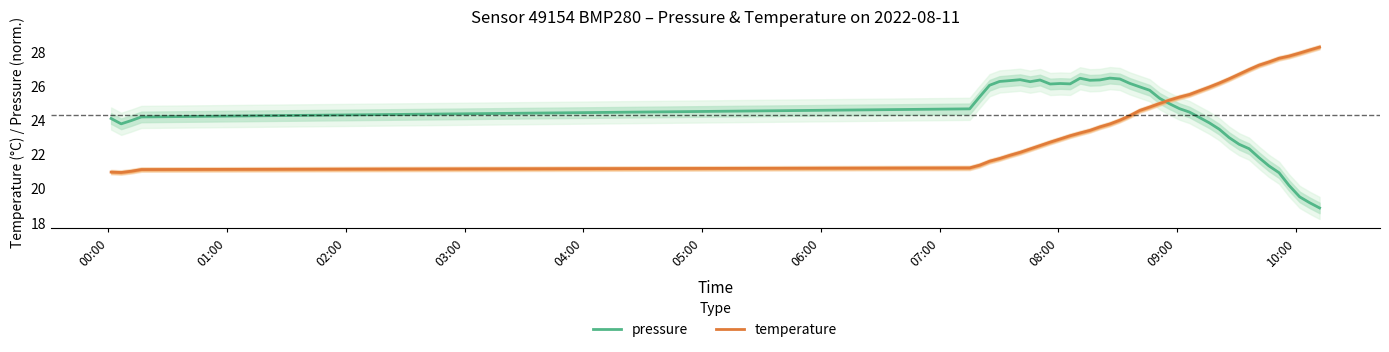

How many intersections are there between temperature and pressure?

1